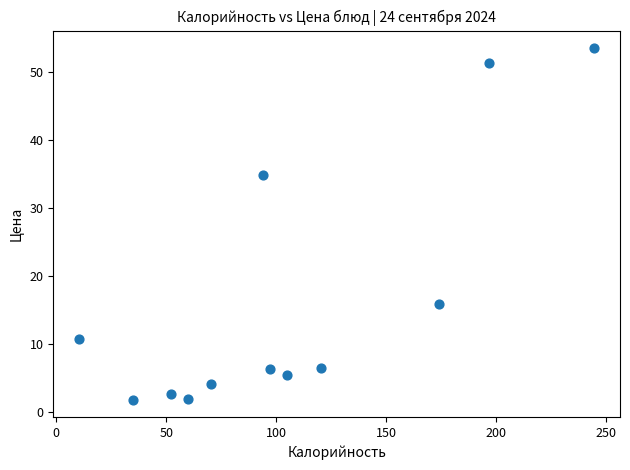

What is the average Y value?

16.2